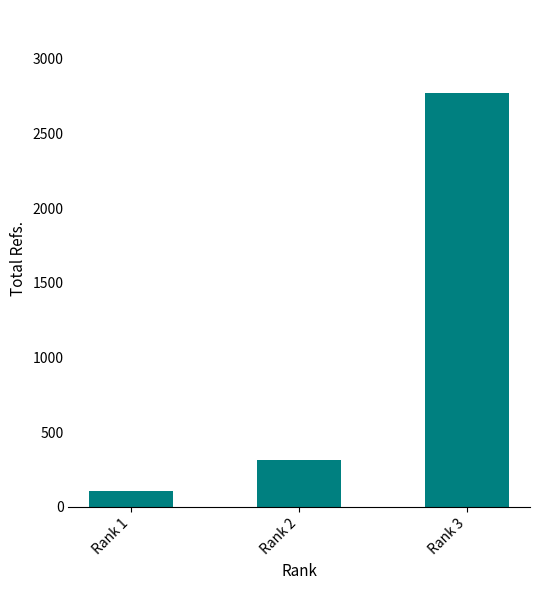

What is the sum of all values?

3188